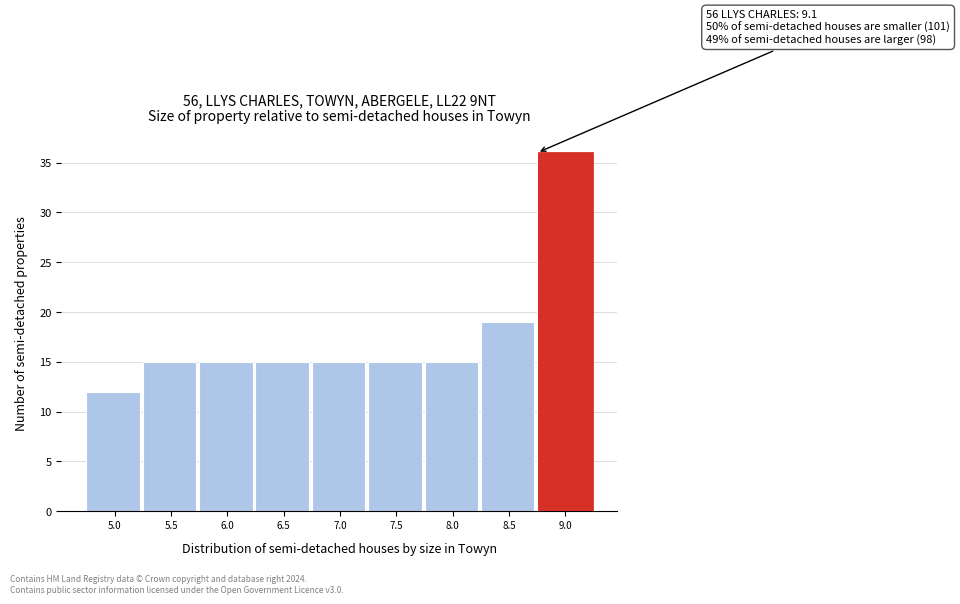

Reading left to right, transcribe all the data shown in this chart.

5.0=12	5.5=15	6.0=15	6.5=15	7.0=15	7.5=15	8.0=15	8.5=19	9.0=36